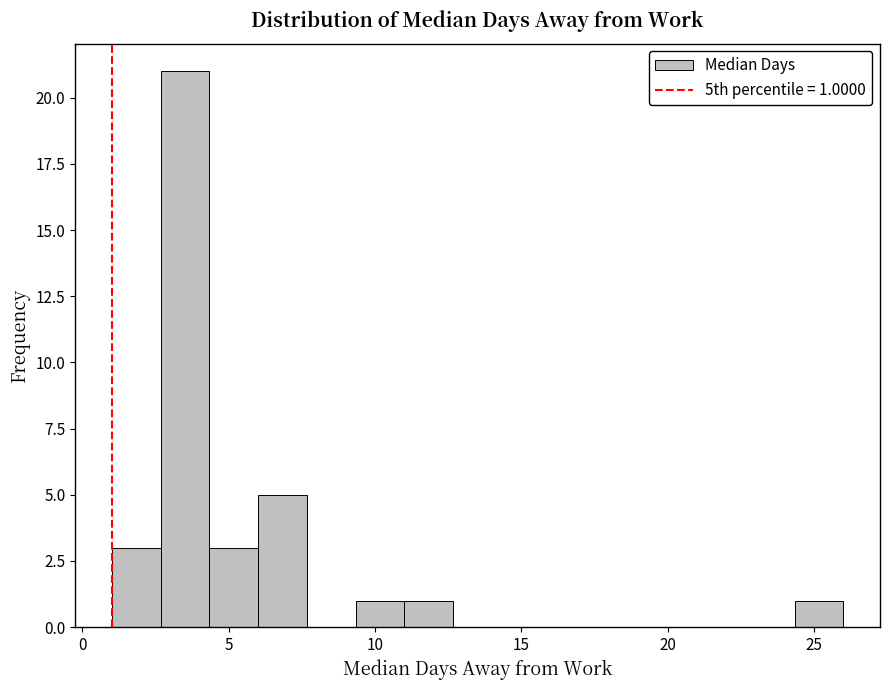

Read against the x-axis, roughly where is the centre of the tallest bar?

3.5